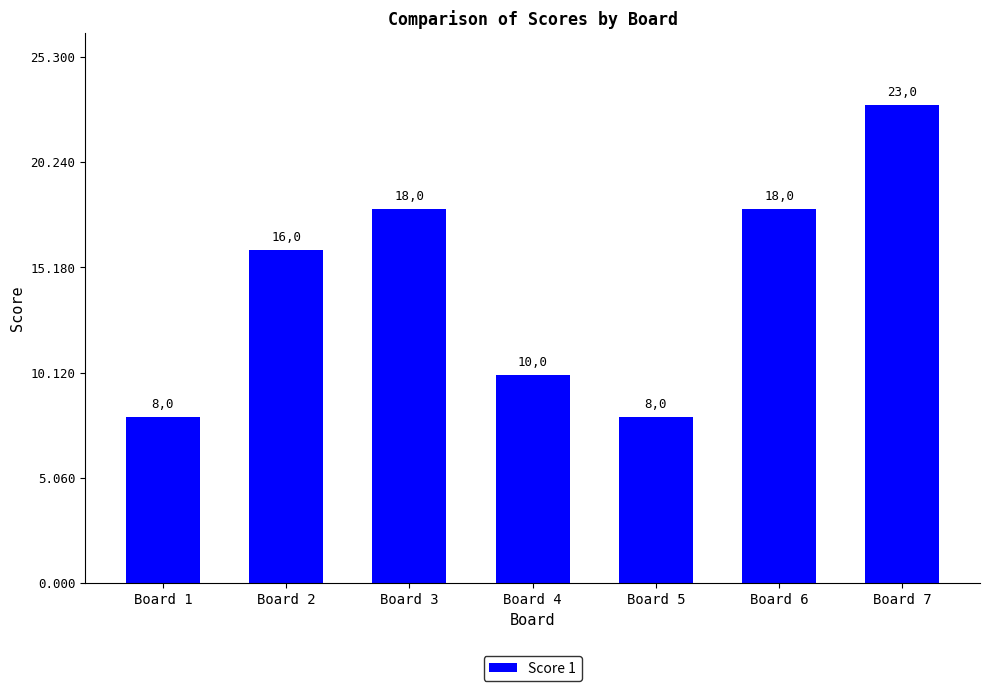

What is the average value?

14